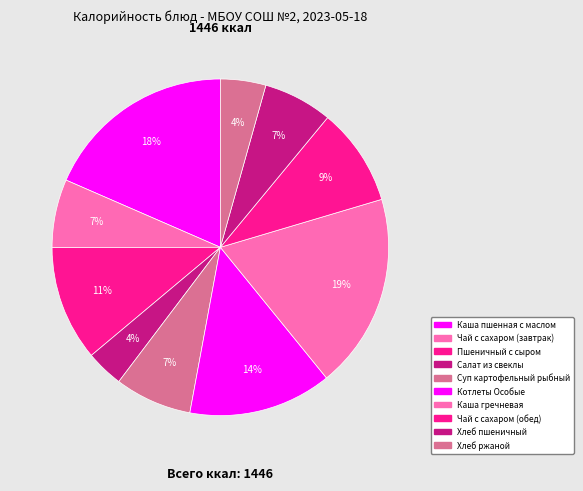

To the nearest percent, what percentage of the pie is Пшеничный с сыром?

11%